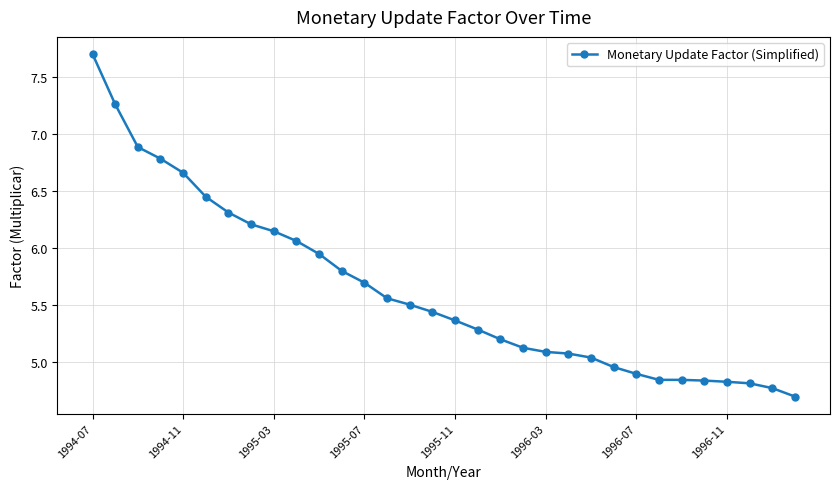

How many data points are above 5?

23